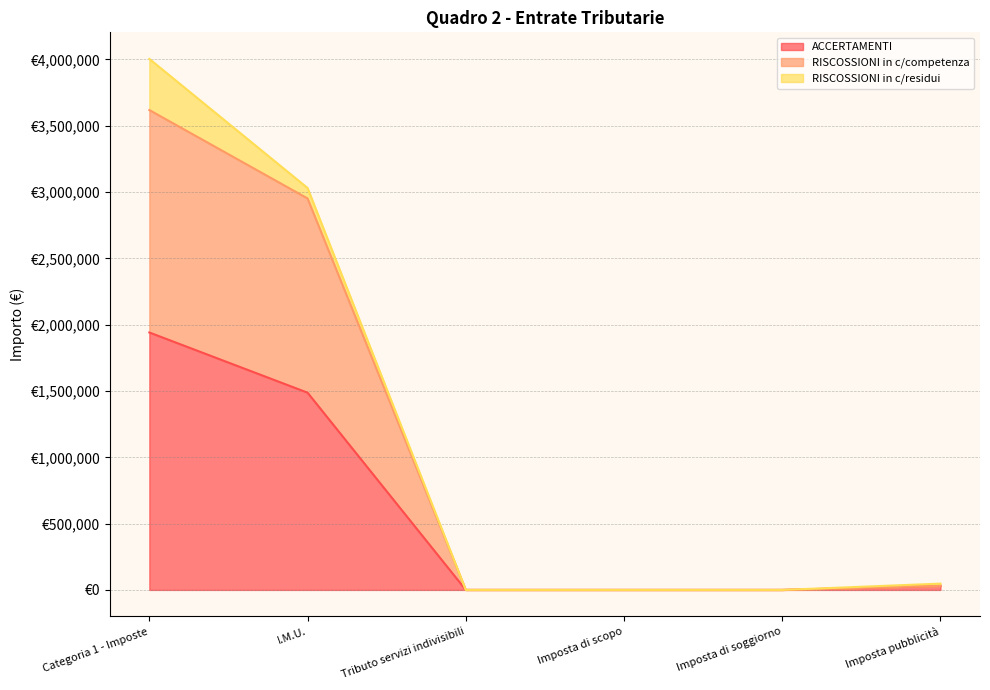

What is the label of the 5th point from the left?

Imposta di soggiorno